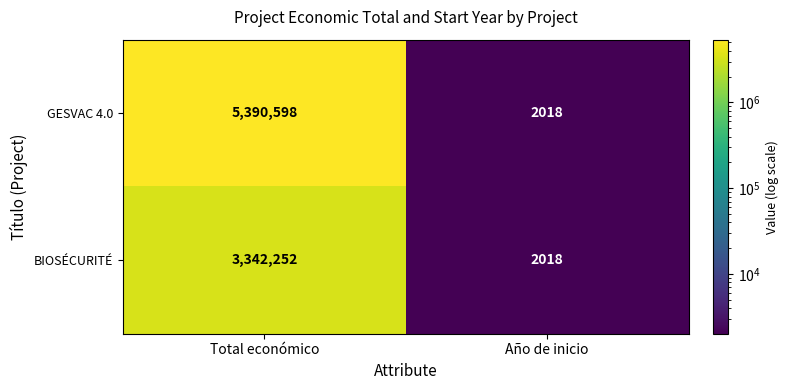

How many categories are shown in the chart?

2